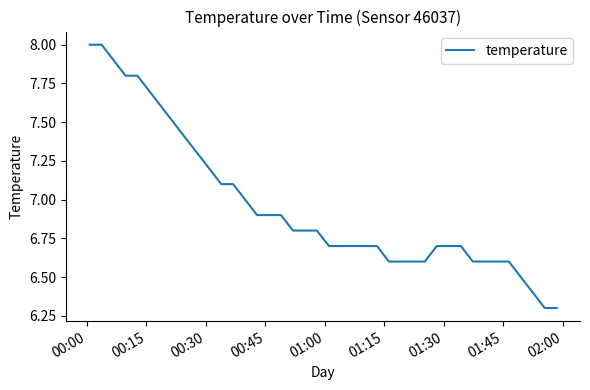

Reading left to right, what are all the values shown in this chart?

8.0	8.0	7.9	7.8	7.8	7.7	7.6	7.5	7.4	7.3	7.2	7.1	7.1	7.0	6.9	6.9	6.9	6.8	6.8	6.8	6.7	6.7	6.7	6.7	6.7	6.6	6.6	6.6	6.6	6.7	6.7	6.7	6.6	6.6	6.6	6.6	6.5	6.4	6.3	6.3